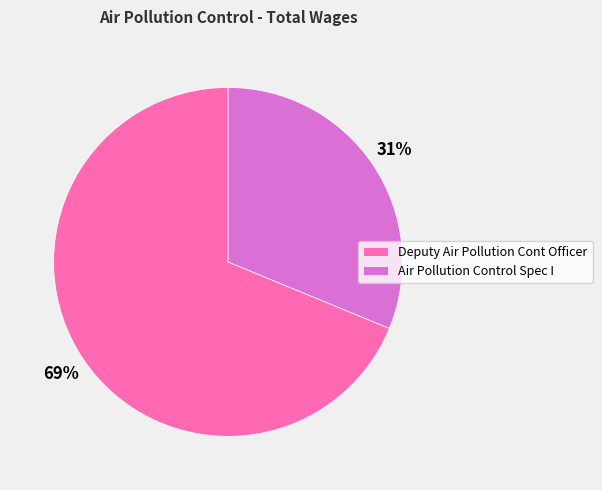

True or false: Air Pollution Control Spec I accounts for 43% of the total.

False